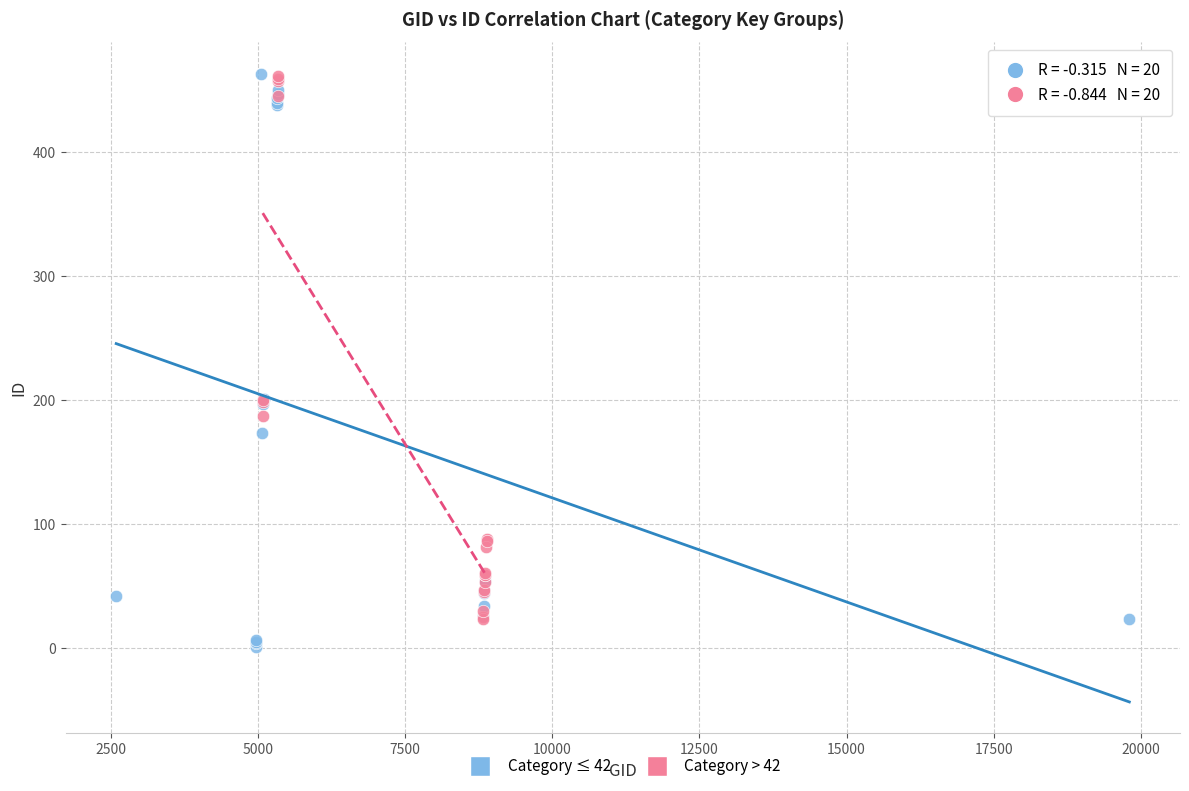

What are all the series names shown in the legend?

Category ≤ 42, Category > 42